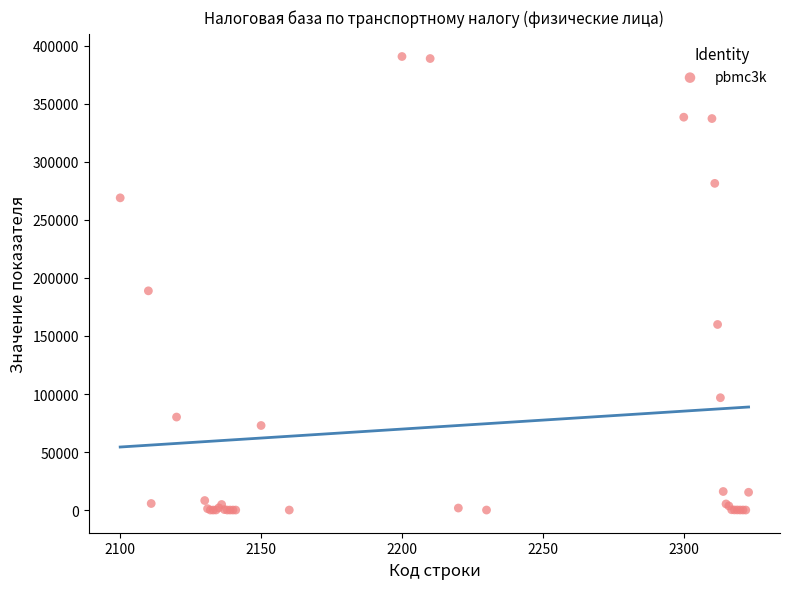

What Y value in the scatter plot is closest to 195415?

188900